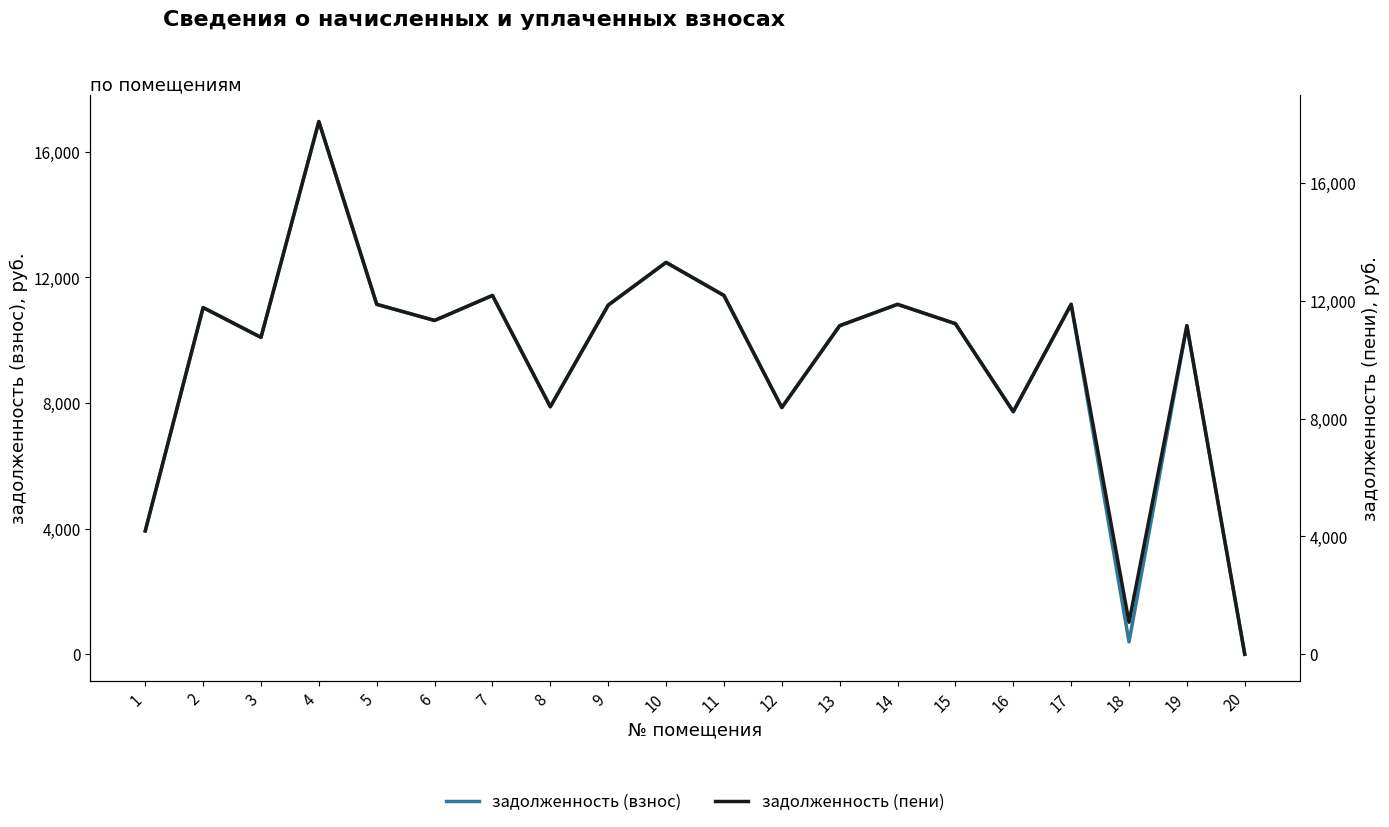

Which series has the largest range (max minus min)?

задолженность (пени)